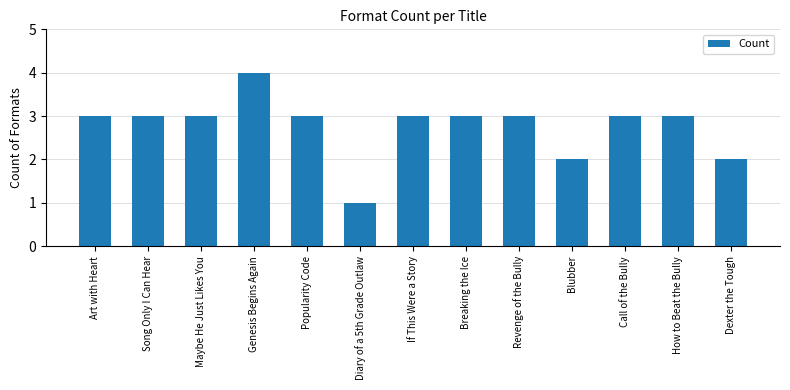

What is the difference between the maximum and minimum values?

3